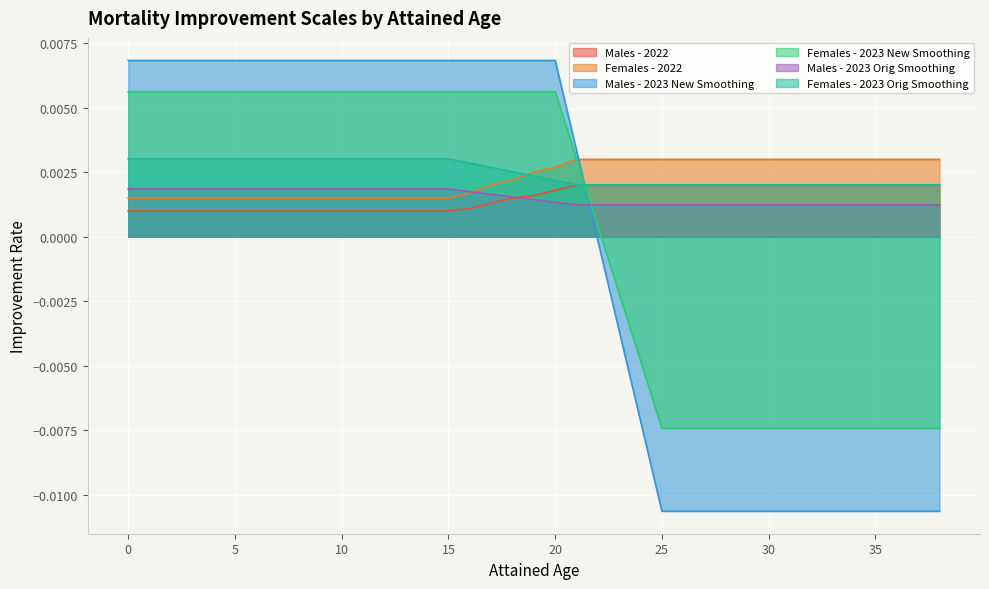

Does the chart display data point markers on the line(s)?

No